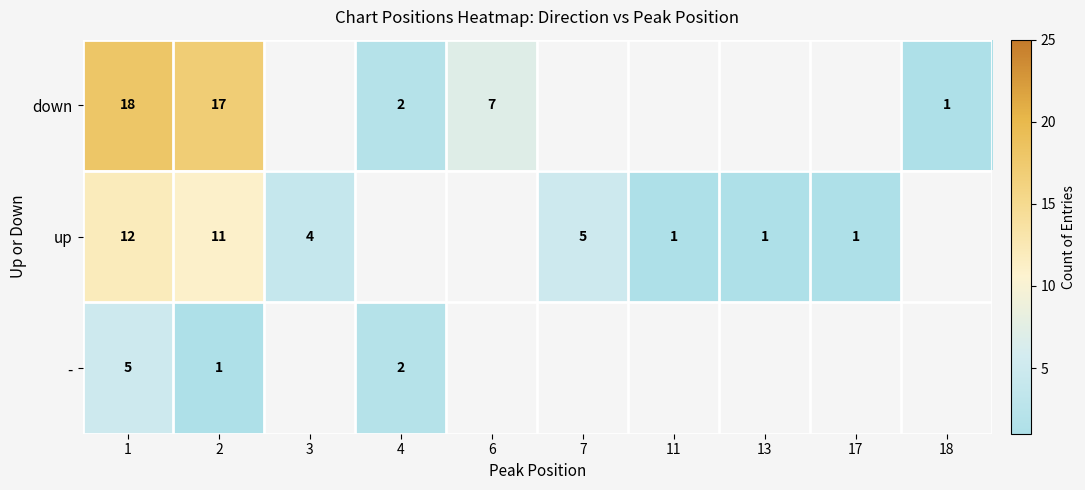

What is the spread (max minus min) of values at 2?

16